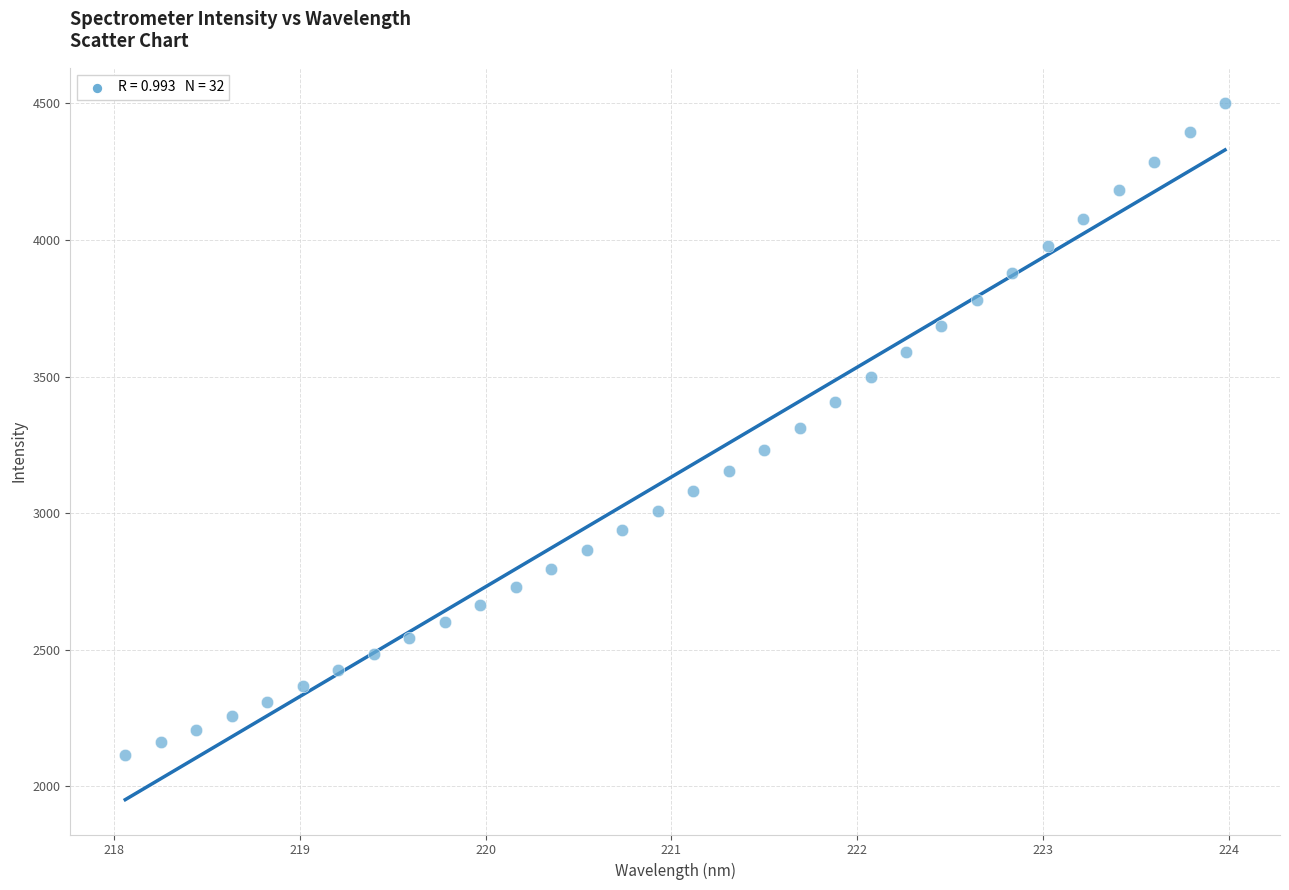

What is the range of Y values (max minus min)?

2388.2